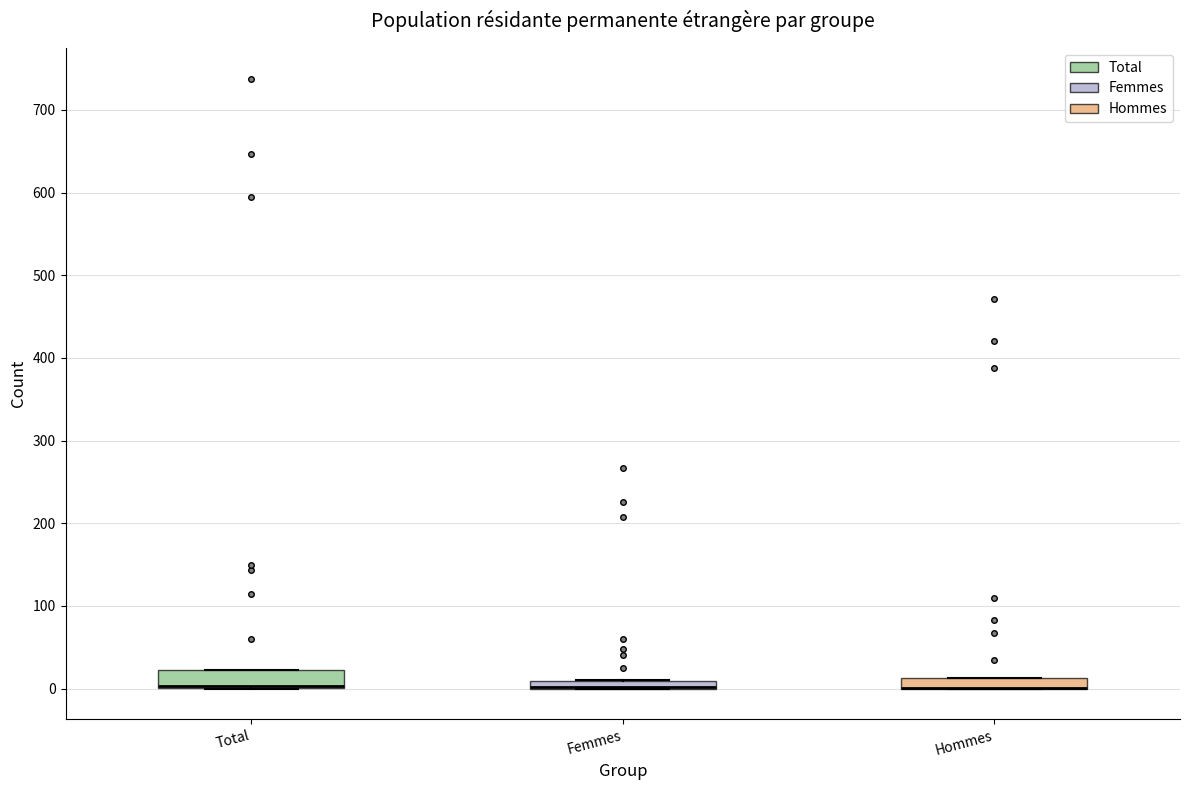

Where is the upper edge of the box for Hommes on the y-axis? The values are not printed on the chart, so give them approximately, as read against the axis.

10